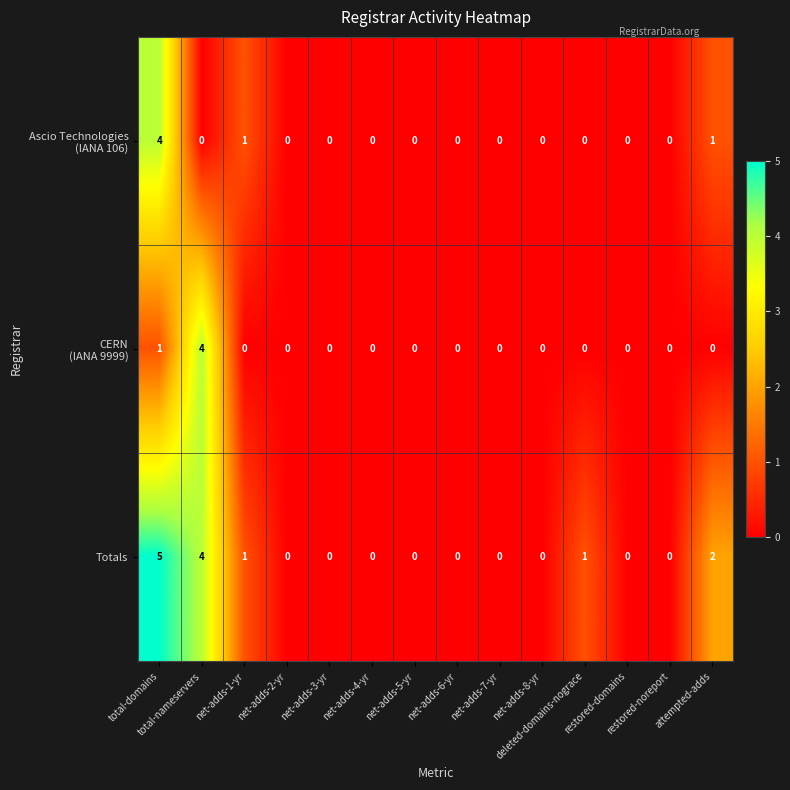

What is the maximum value shown in the chart?

5